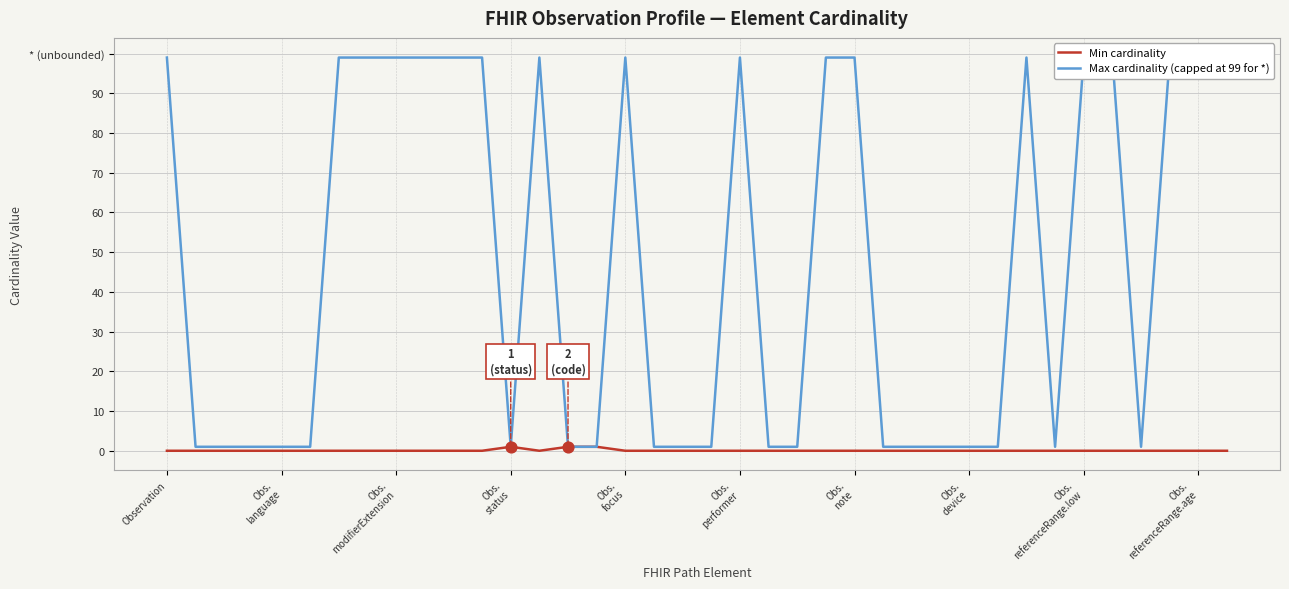

Which series reaches the maximum Y coordinate?

Max cardinality (capped at 99 for *)